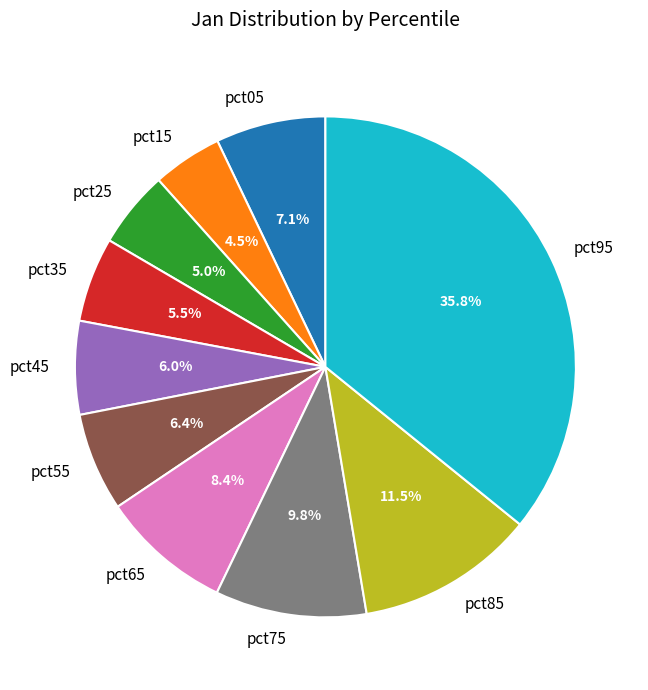

Is it true that pct95 is 45% of the pie?

False